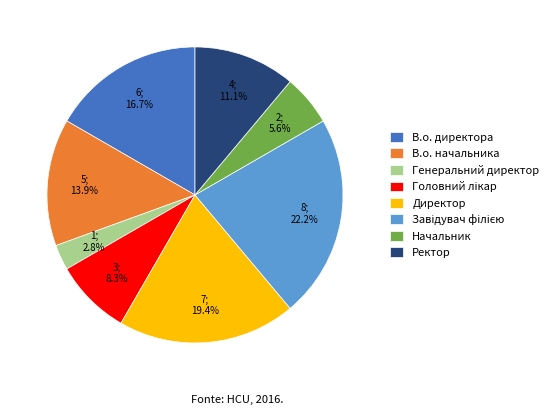

Count the number of slices in the pie.

8